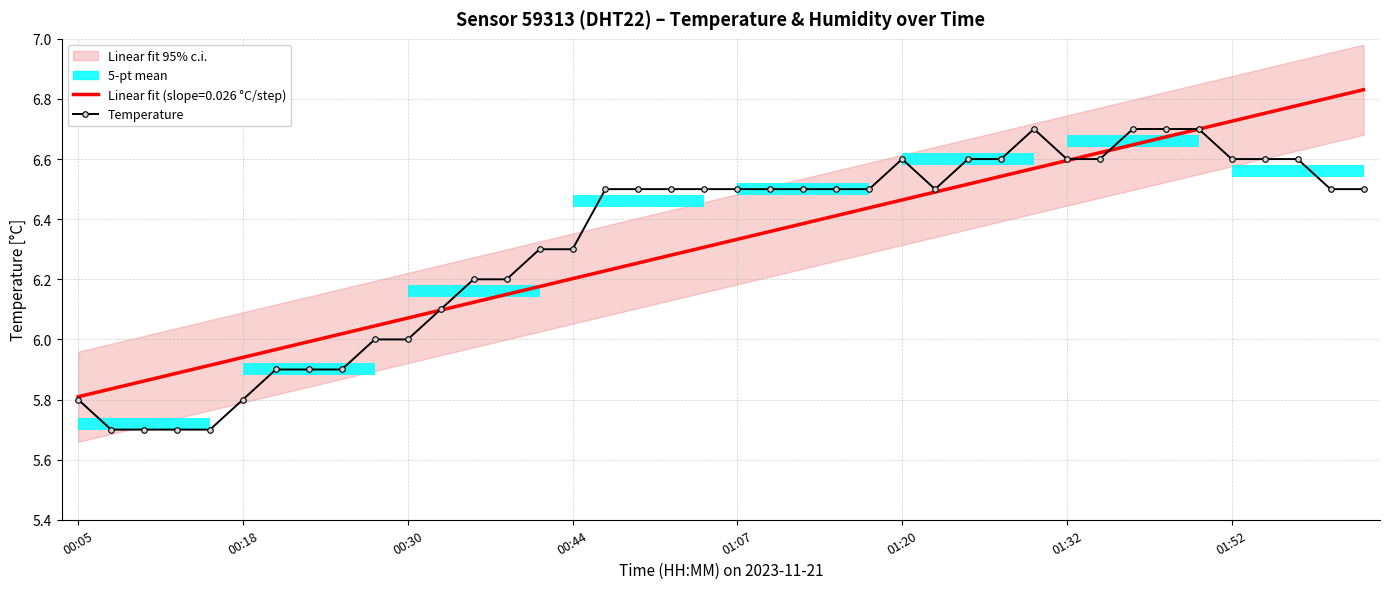

Is it true that Temperature equals 6.6 at 01:20?

True